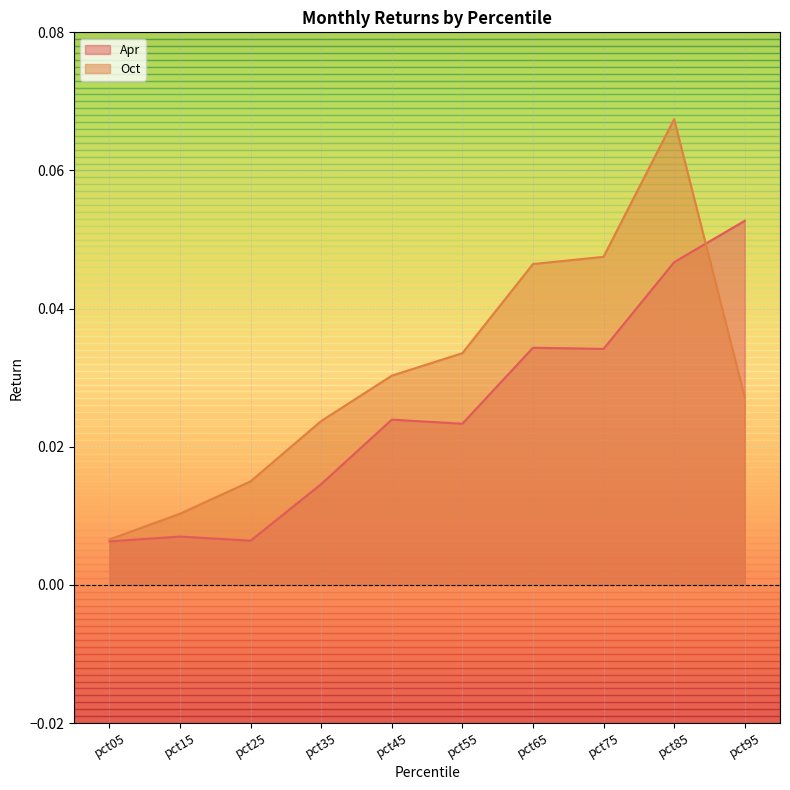

Count the Oct values in the range 0 to 1.

10